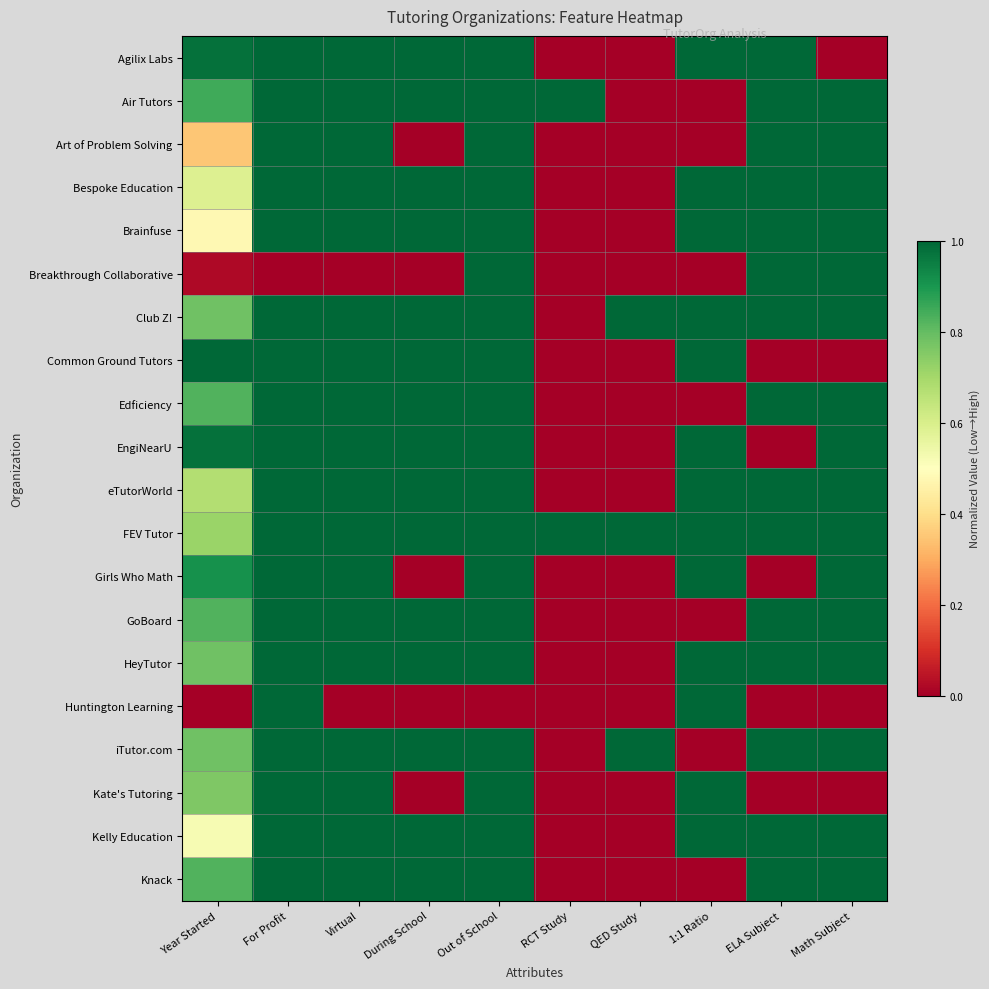

List the series in order of their peak value, highest first.

Agilix Labs, Air Tutors, Art of Problem Solving, Bespoke Education, Brainfuse, Breakthrough Collaborative, Club Z!, Common Ground Tutors, Edficiency, EngiNearU, eTutorWorld, FEV Tutor, Girls Who Math, GoBoard, HeyTutor, Huntington Learning, iTutor.com, Kate's Tutoring, Kelly Education, Knack